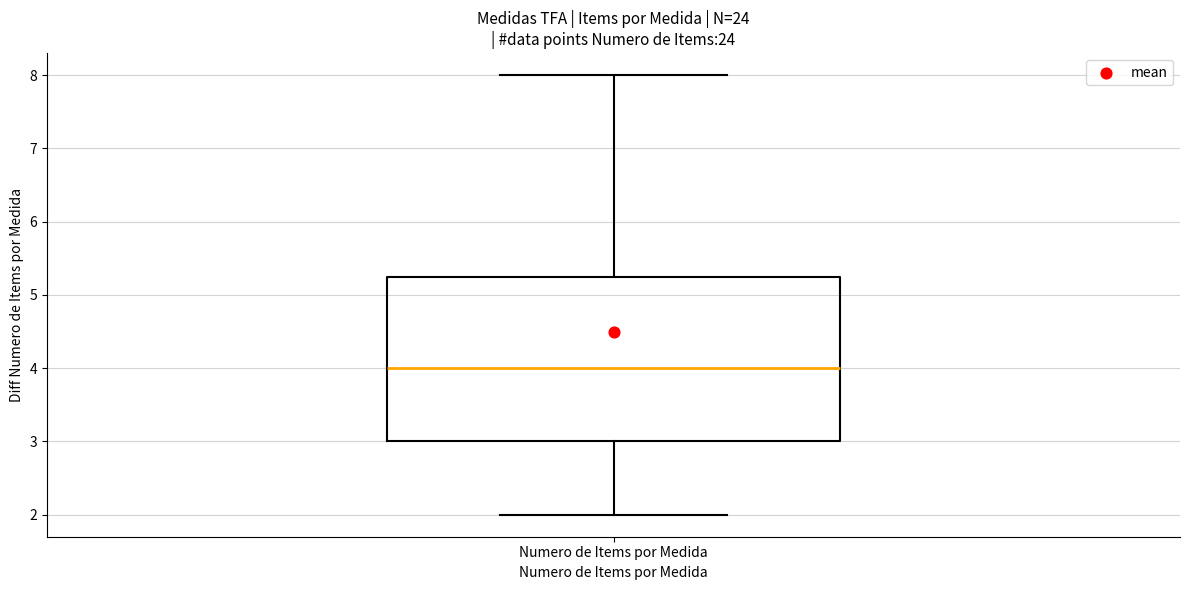

Where does the lower whisker of the box for Numero de Items por Medida end on the y-axis? The values are not printed on the chart, so give them approximately, as read against the axis.

2.0